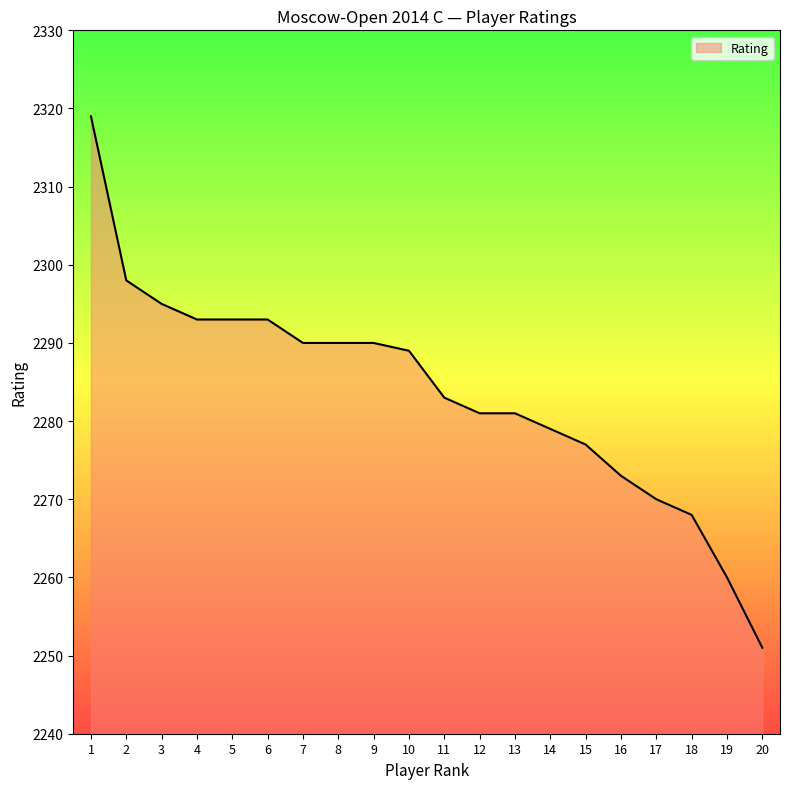

Which category has the lowest value across all series?

20